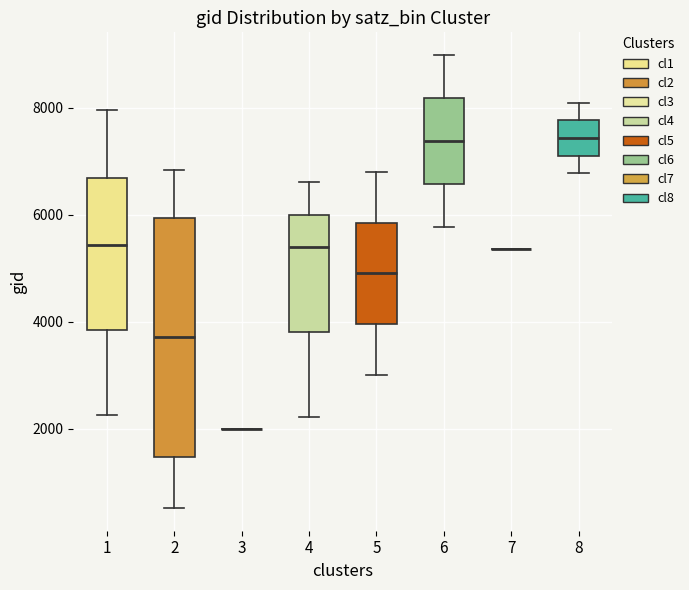

Which box is the tallest, from its lower edge to its upper edge?

2